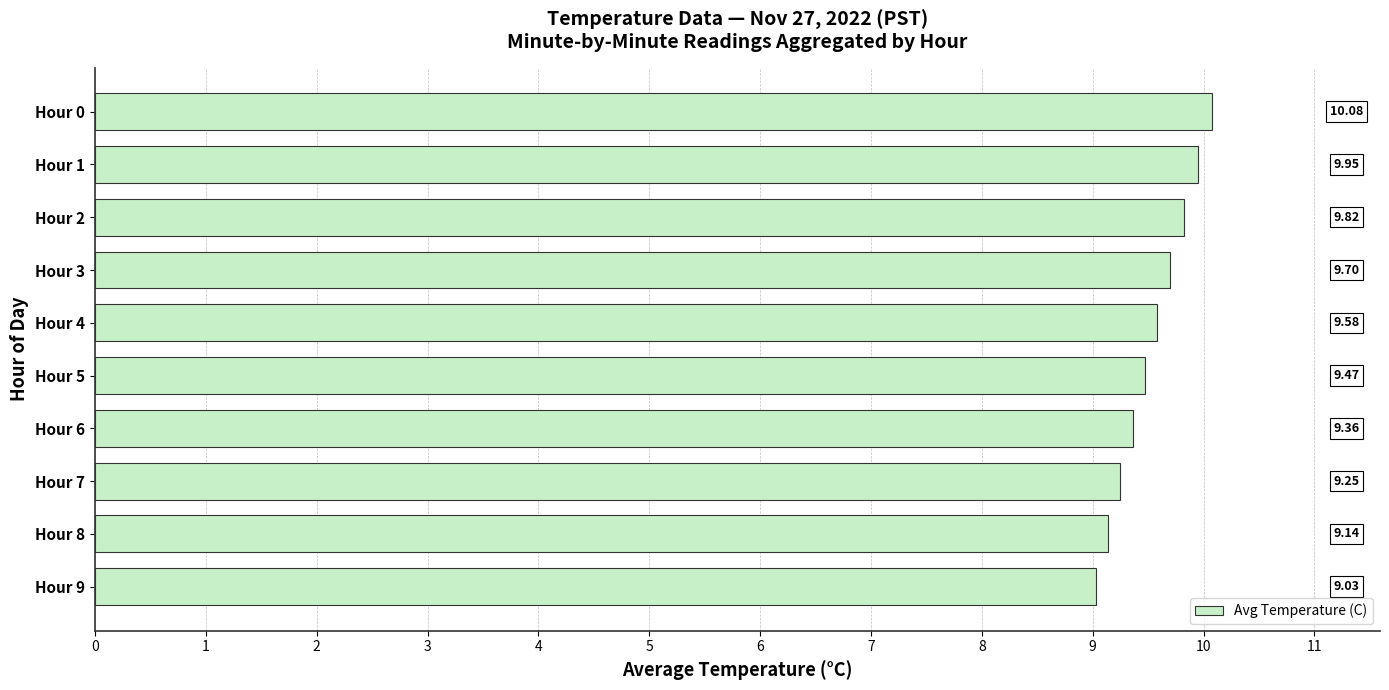

List the labels in order of value, largest first.

Hour 0, Hour 1, Hour 2, Hour 3, Hour 4, Hour 5, Hour 6, Hour 7, Hour 8, Hour 9